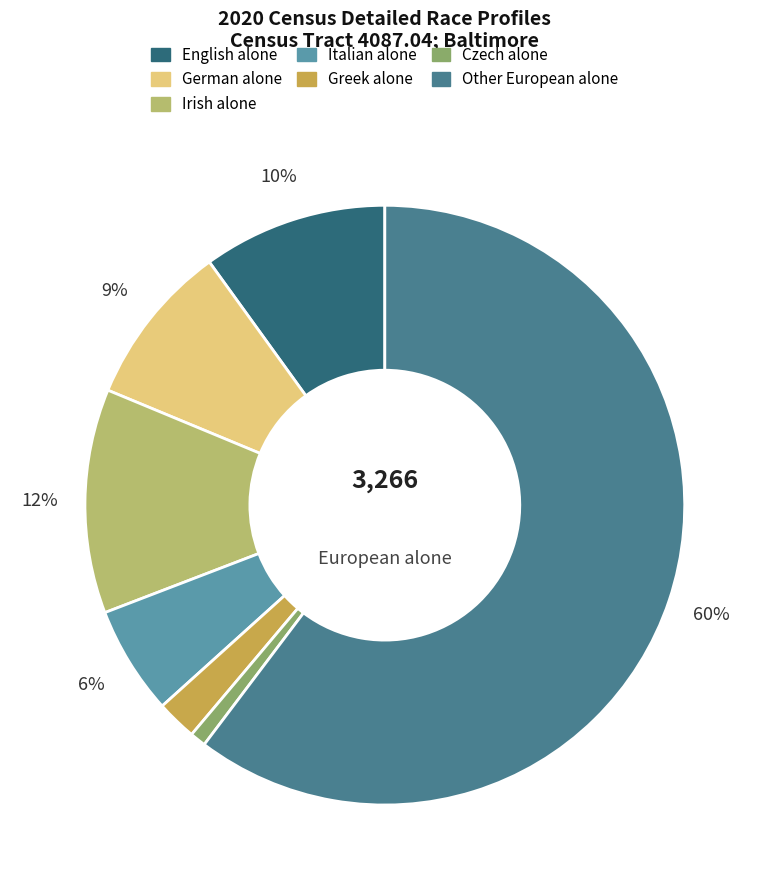

Do German alone and English alone together represent more than half of the pie?

No